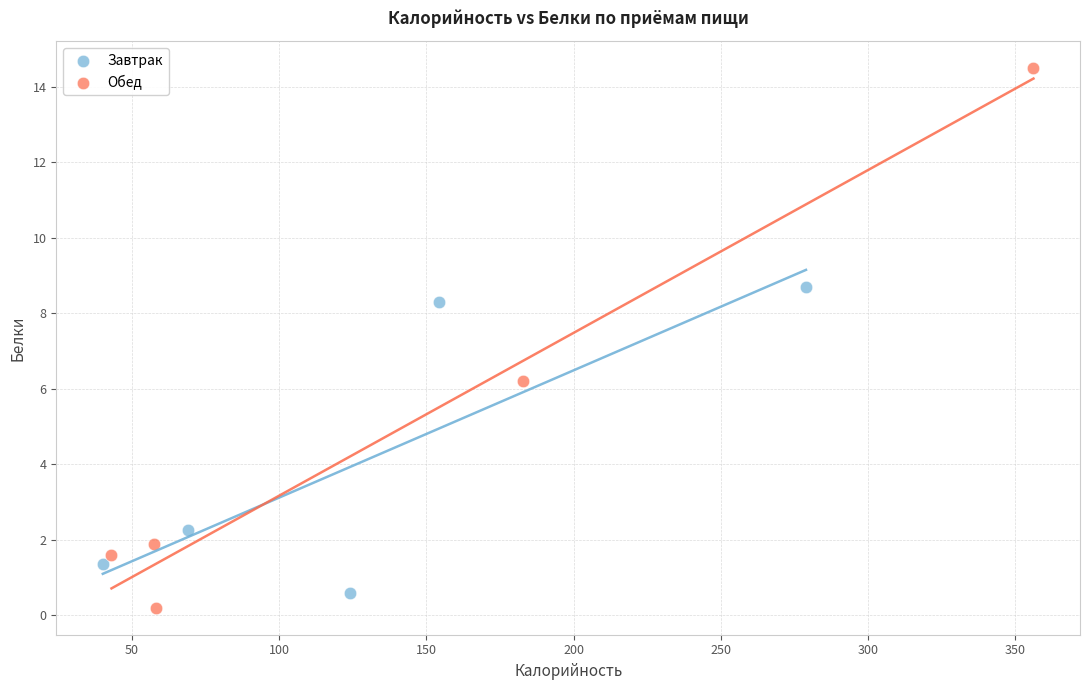

Which series reaches the minimum Y coordinate?

Обед